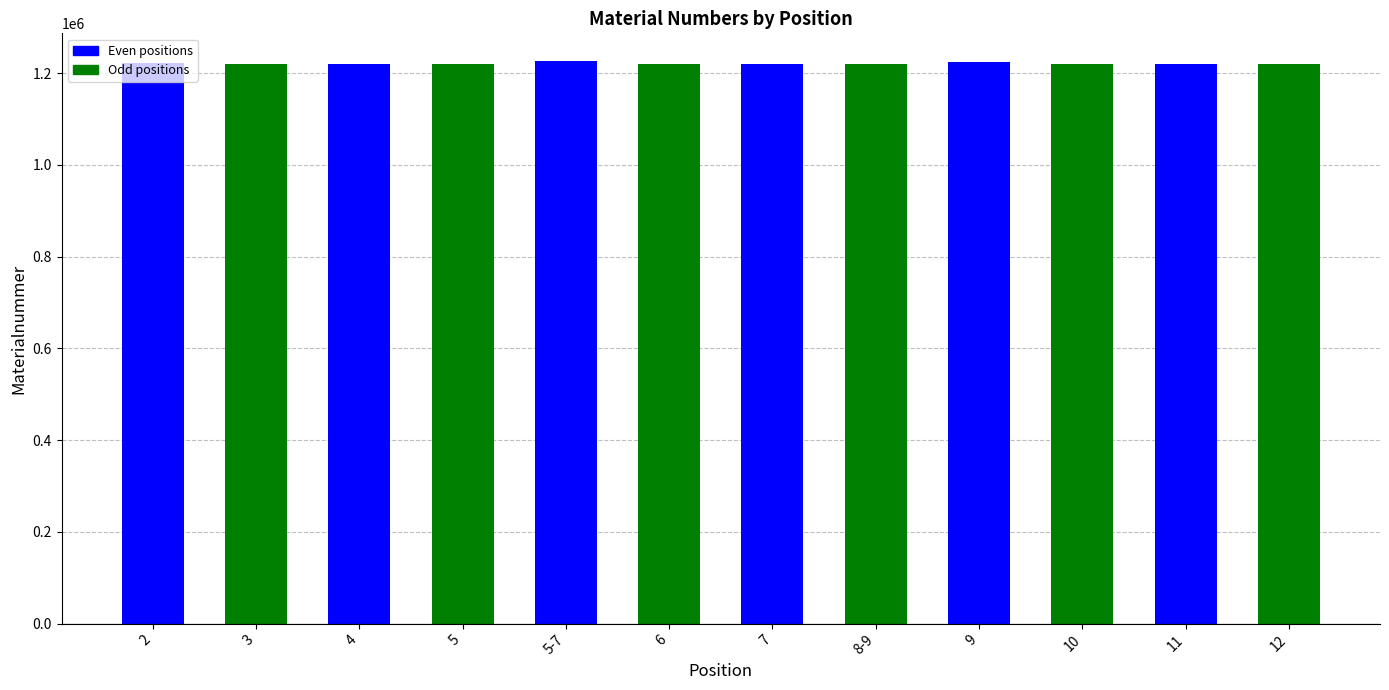

What is the ratio of the value at 11 to the value at 5?

1.0